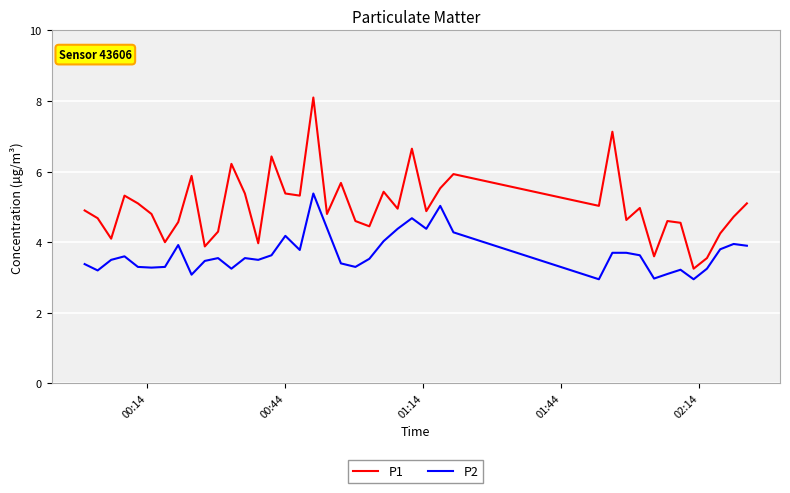

Which series has the widest spread of values?

P1